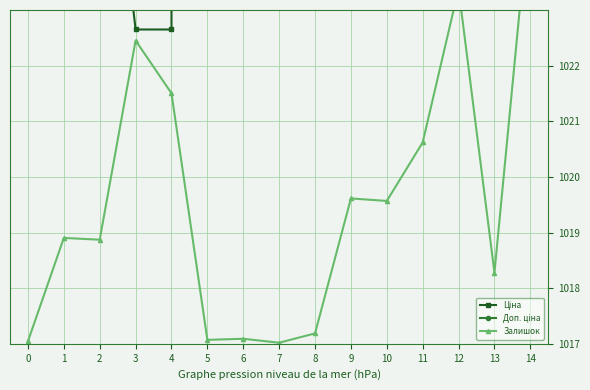

Is this an area chart (filled region under the line)?

No